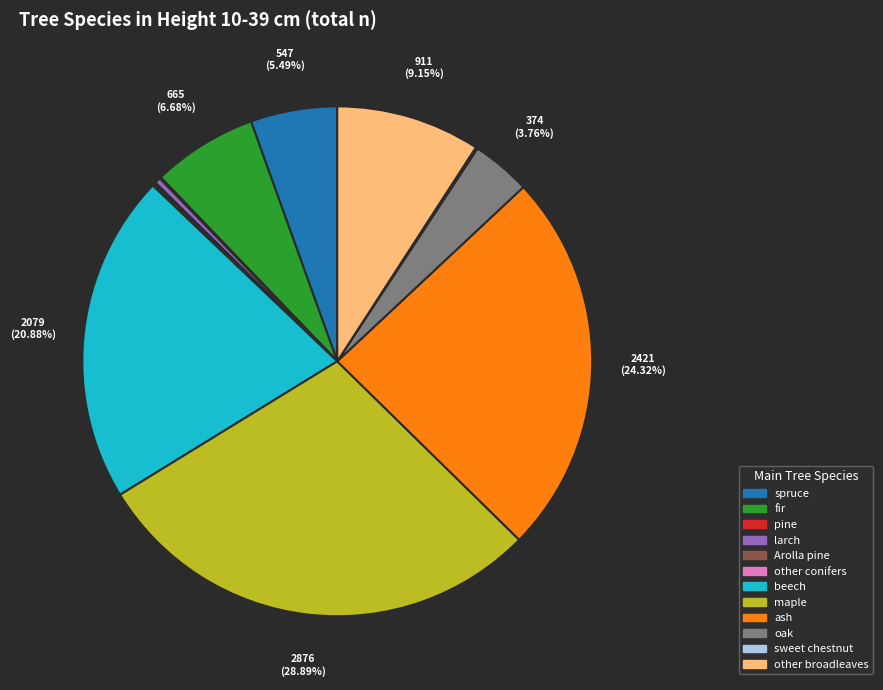

Does any single category account for the majority?

No